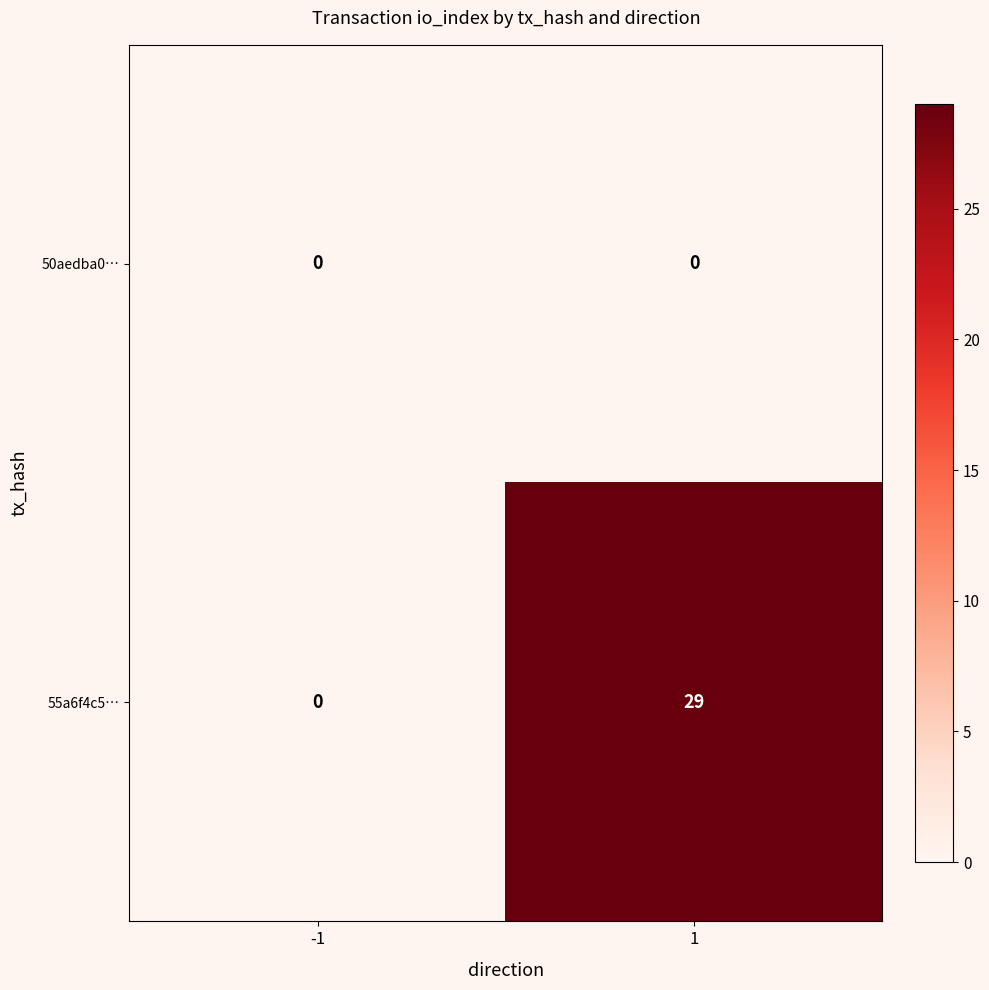

True or false: 50aedba0… has a value of 0 at 1.

True